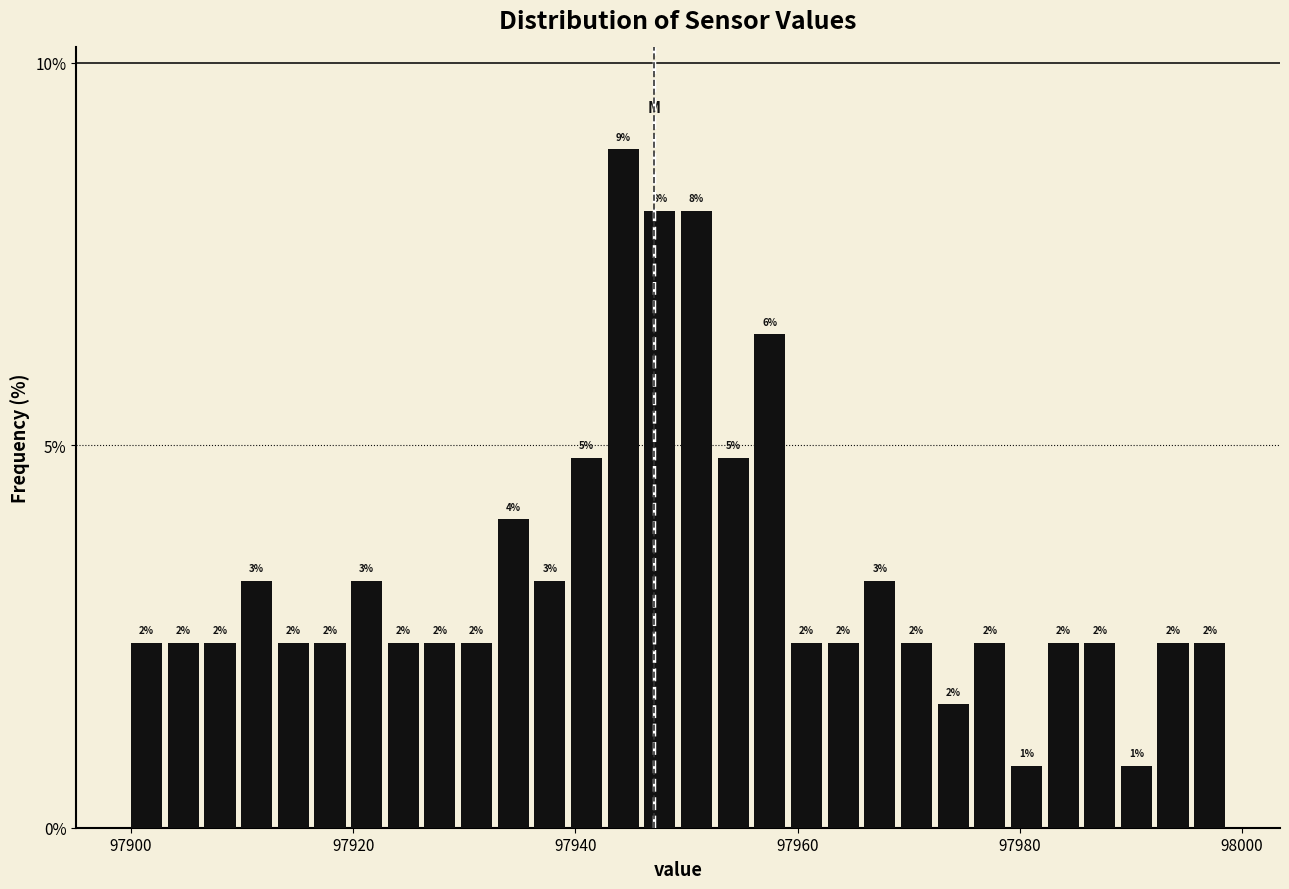

Read against the x-axis, roughly where is the centre of the tallest bar?

97944